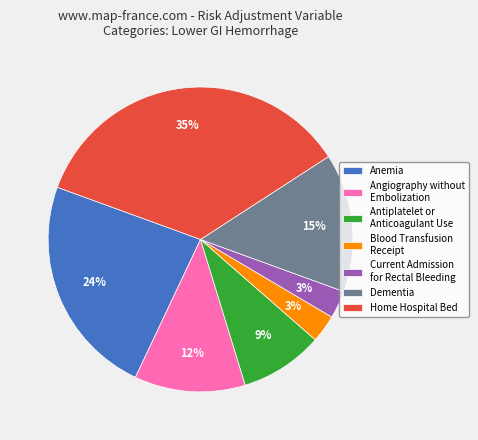

To the nearest percent, what is the difference between the largest and smallest slice percentages?

32%